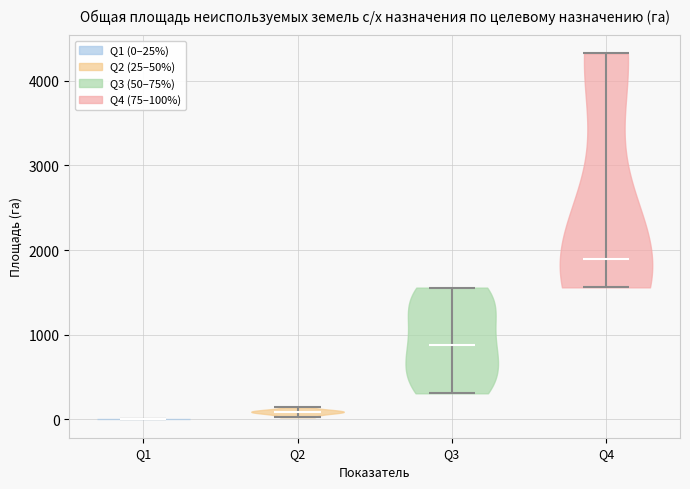

What is the highest point the violin for Q3 reaches on the y-axis? The values are not printed on the chart, so give them approximately, as read against the axis.

1600